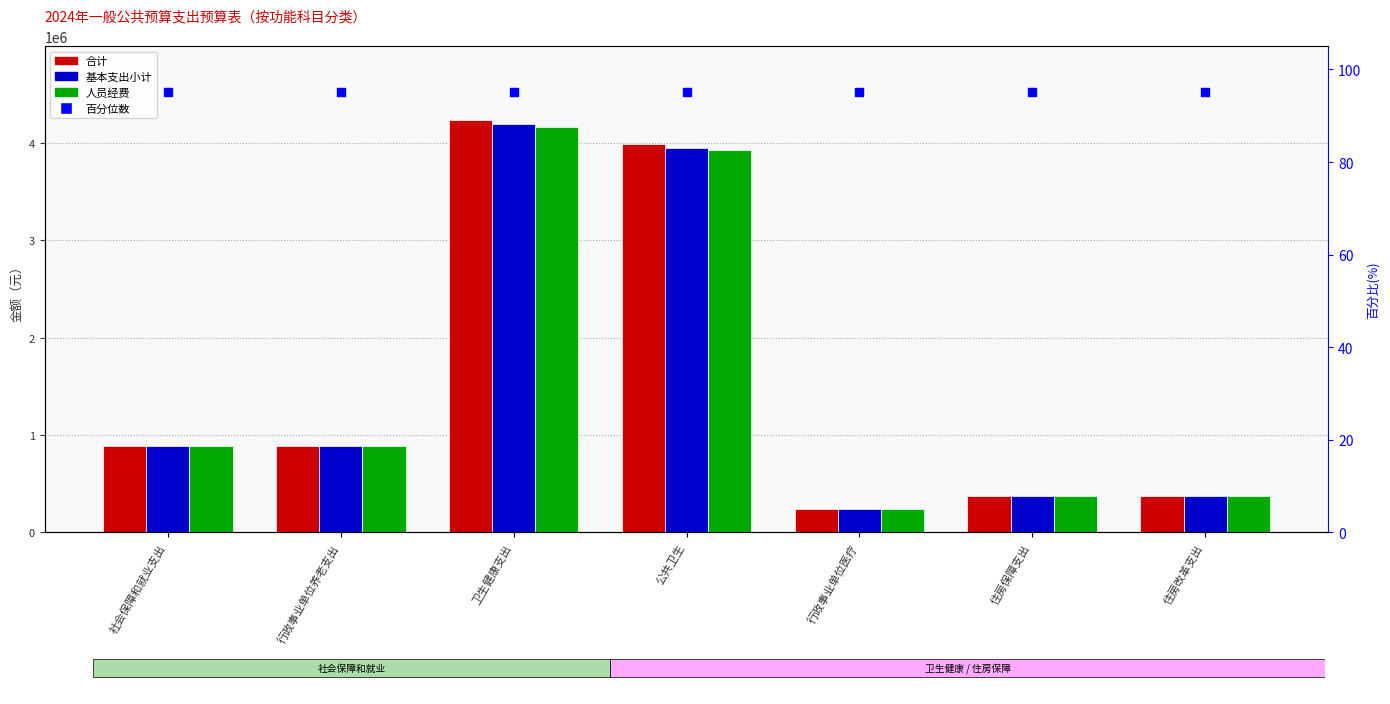

Does the chart contain any negative values?

No